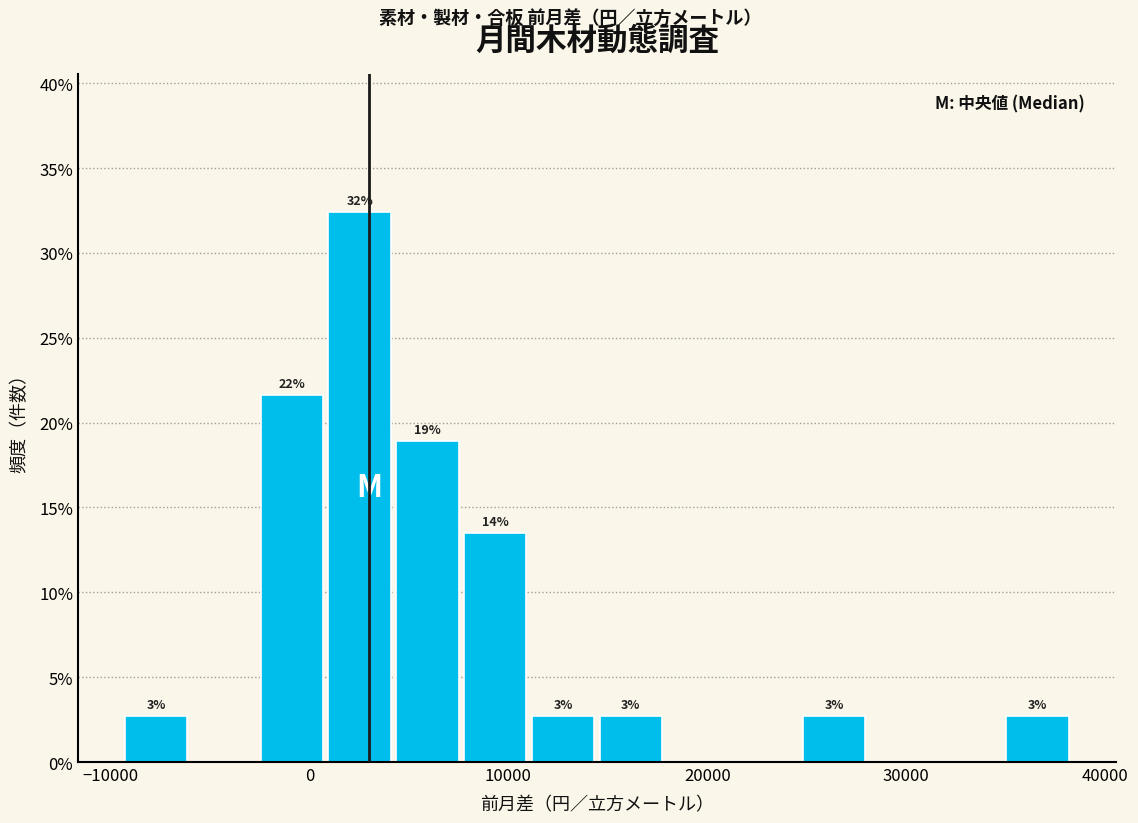

Read against the x-axis, roughly where is the centre of the tallest bar?

3000